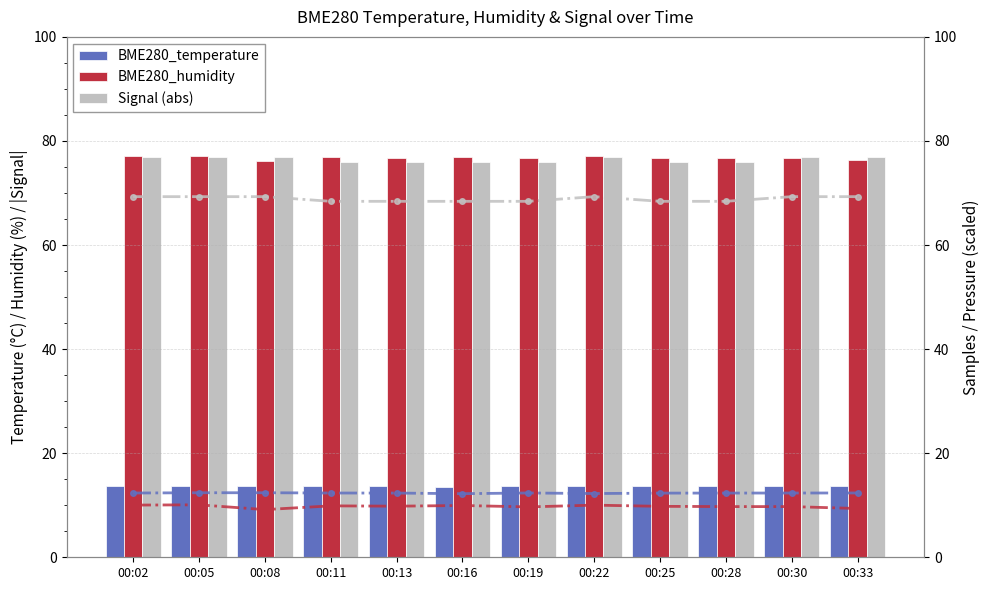

What is the total value across all series at 00:11?

257.2